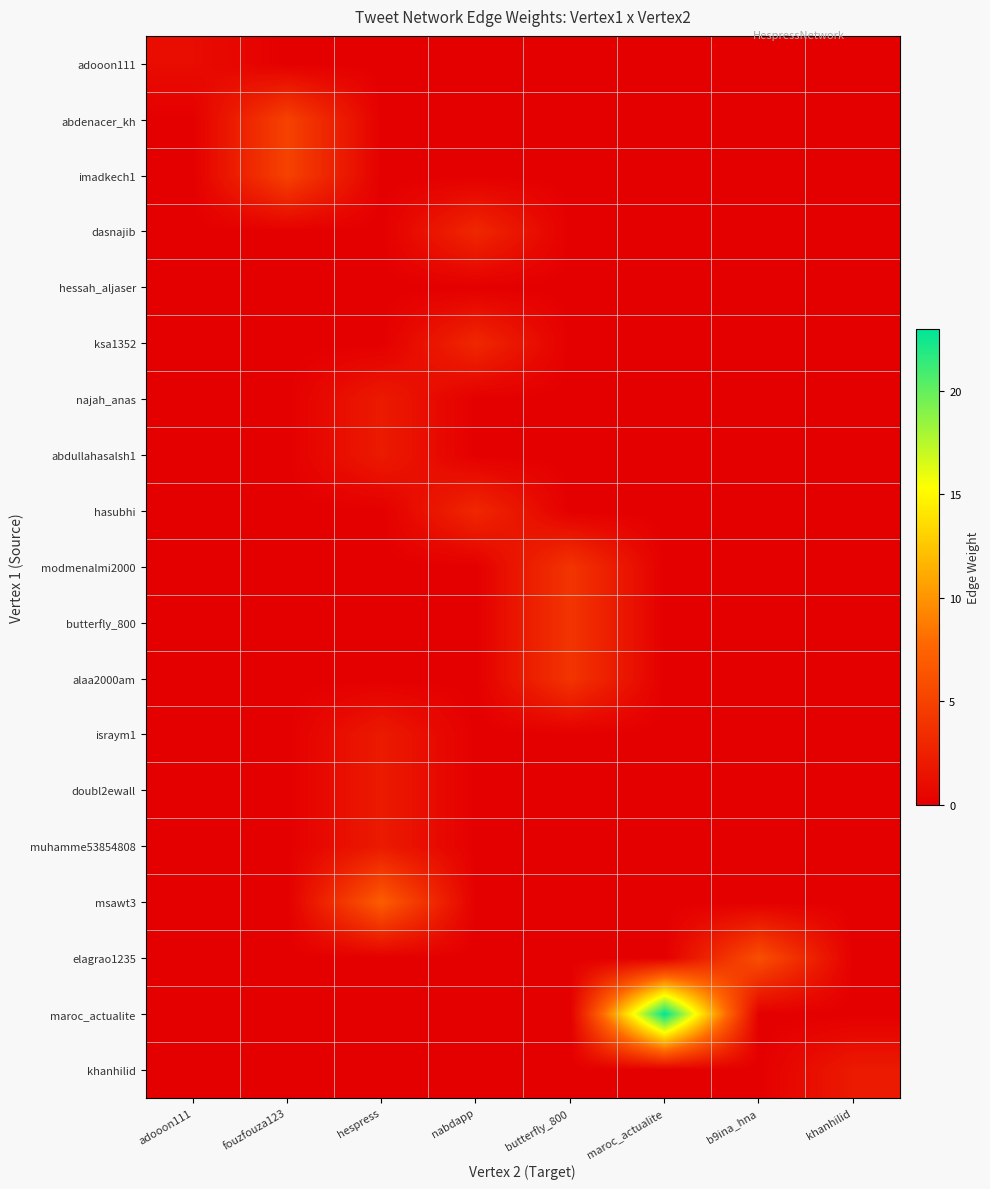

What is the maximum value shown in the chart?

23